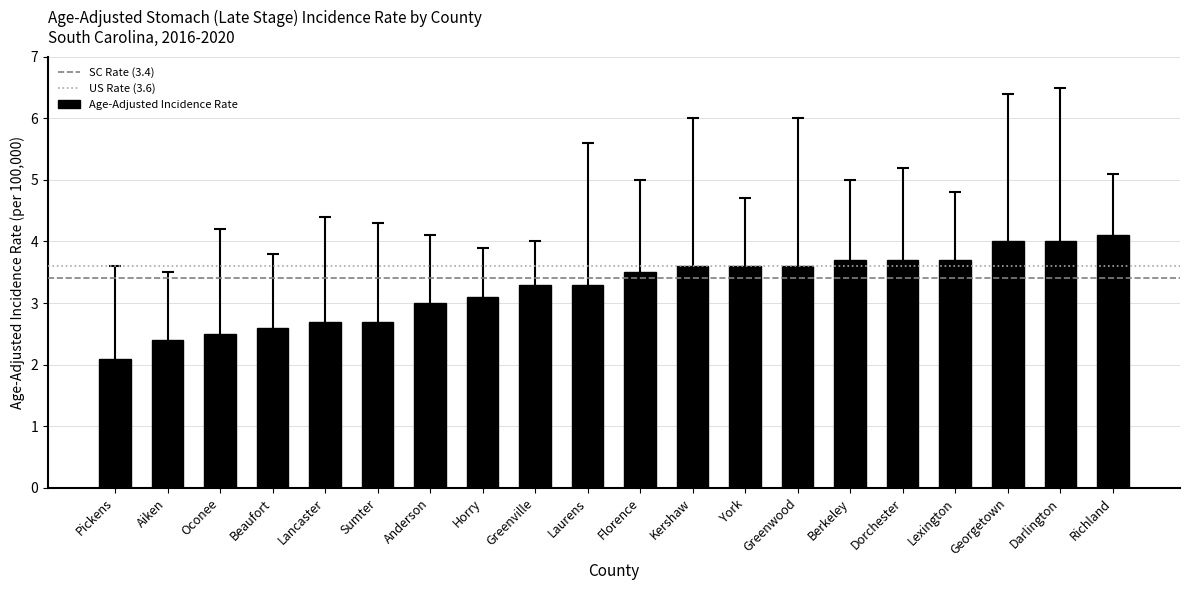

Reading left to right, extract all data points from this chart.

Pickens=2.1	Aiken=2.4	Oconee=2.5	Beaufort=2.6	Lancaster=2.7	Sumter=2.7	Anderson=3.0	Horry=3.1	Greenville=3.3	Laurens=3.3	Florence=3.5	Kershaw=3.6	York=3.6	Greenwood=3.6	Berkeley=3.7	Dorchester=3.7	Lexington=3.7	Georgetown=4.0	Darlington=4.0	Richland=4.1